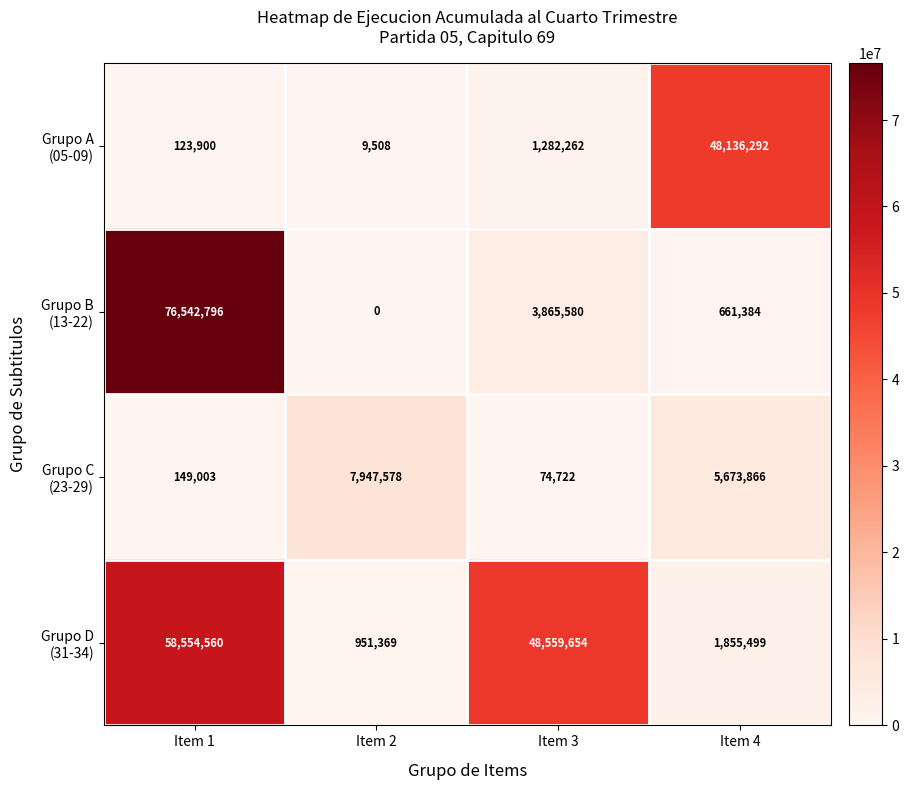

What is the spread (max minus min) of values at Item 2?

7947578